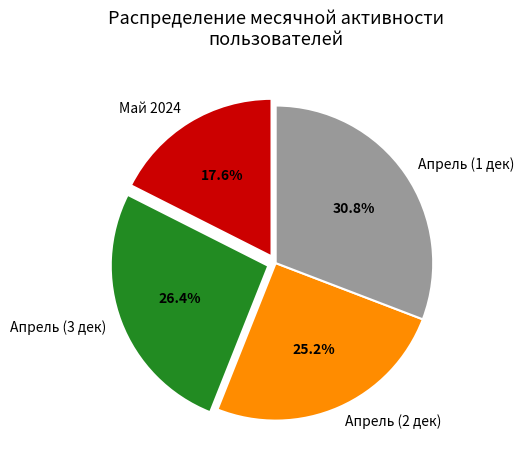

How many slices are in this pie chart?

4